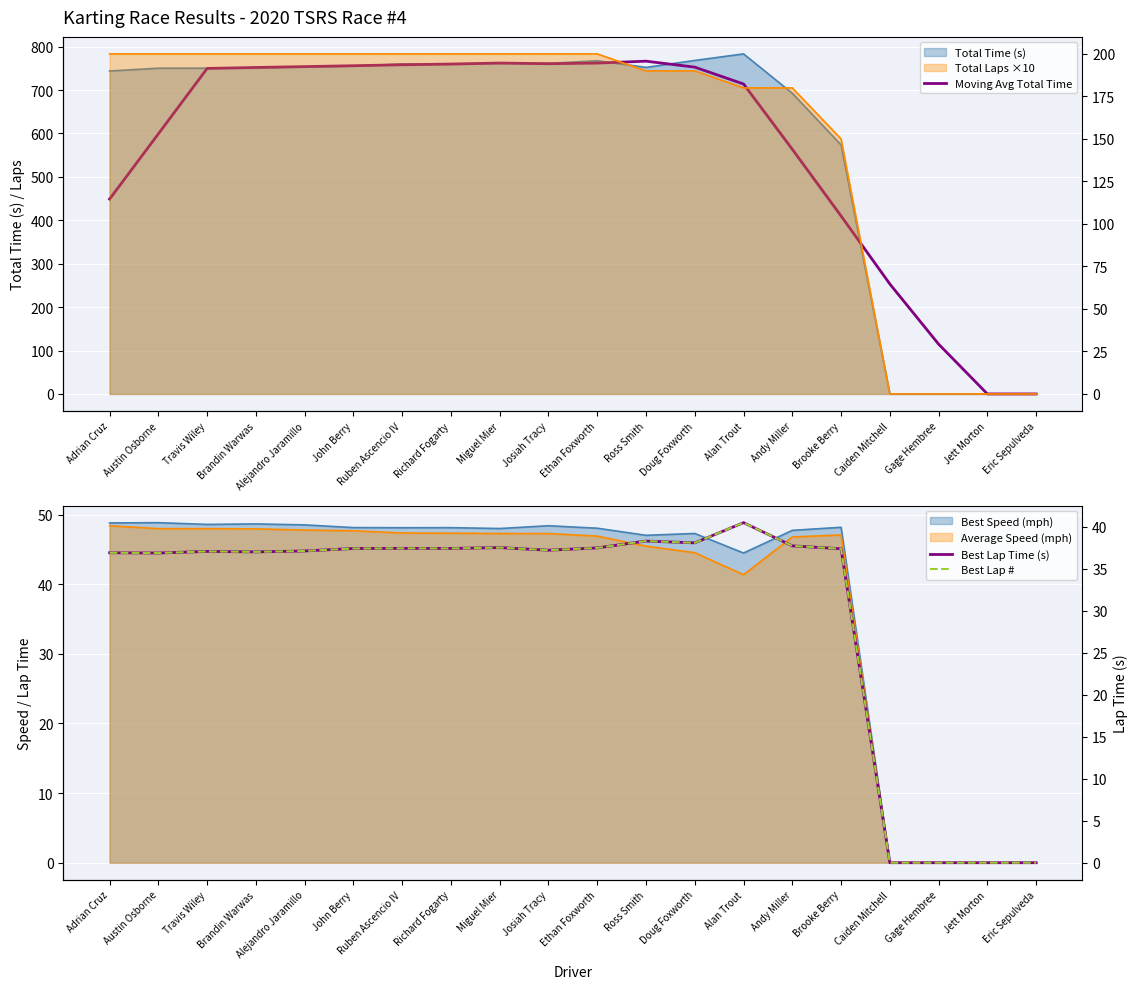

At which label is Best Lap Time (s) closest to 20?

Austin Osborne